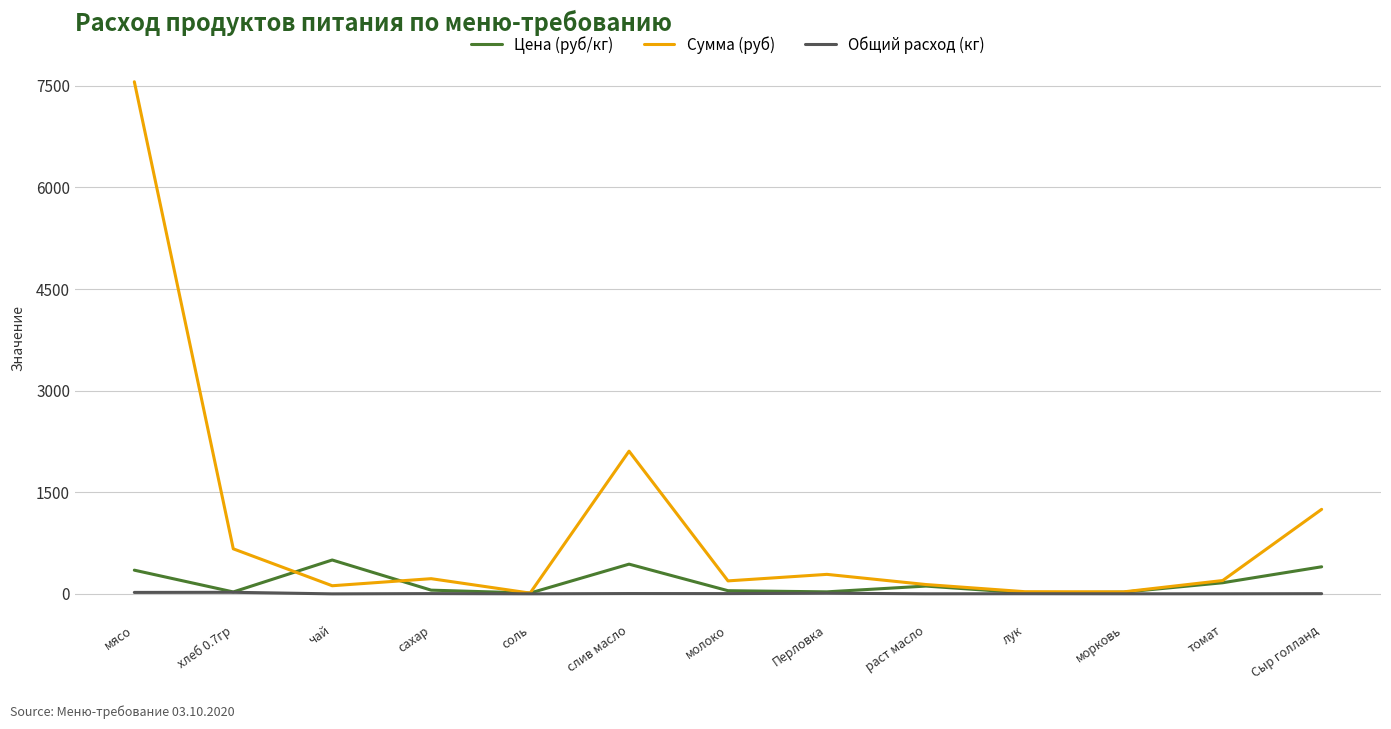

The value of Сумма (руб) at морковь is 30.0. True or false?

True